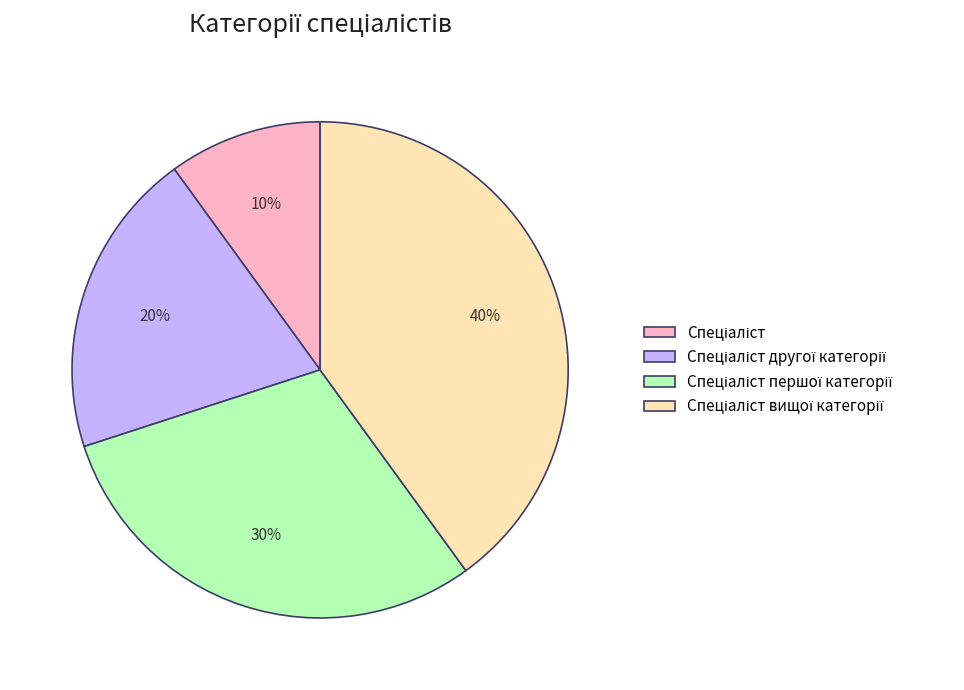

To the nearest percent, what is the difference between the largest and smallest slice percentages?

30%